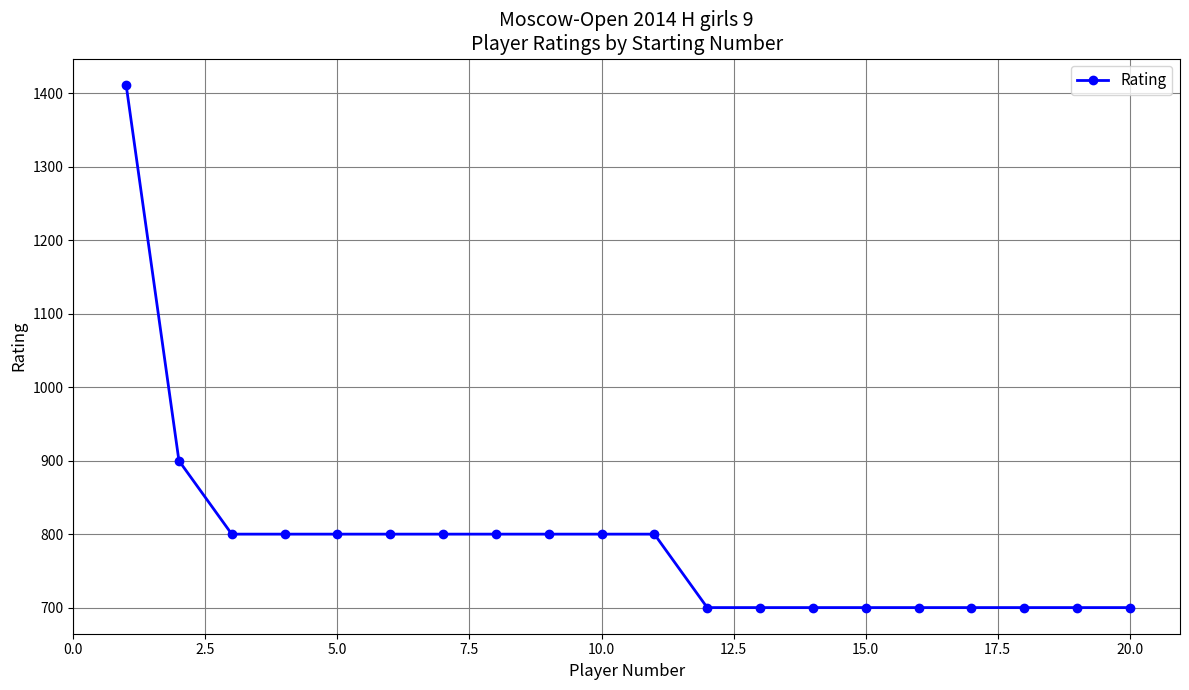

What is the value of the 16th point from the left?

700